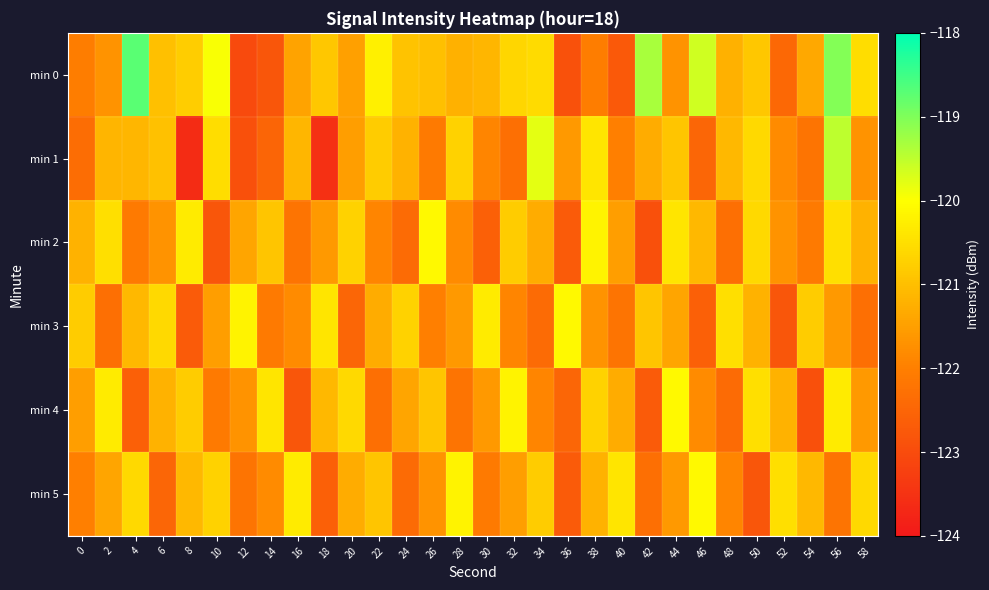

At which category does the chart reach its minimum across all series?

8